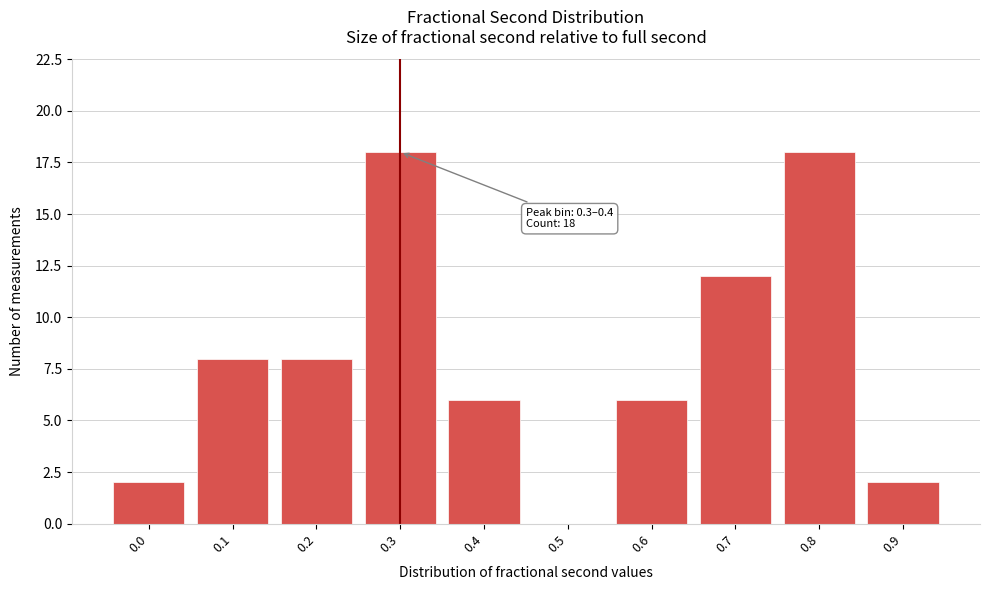

Reading right to left, extract all data points from this chart.

0.9=2	0.8=18	0.7=12	0.6=6	0.5=0	0.4=6	0.3=18	0.2=8	0.1=8	0.0=2